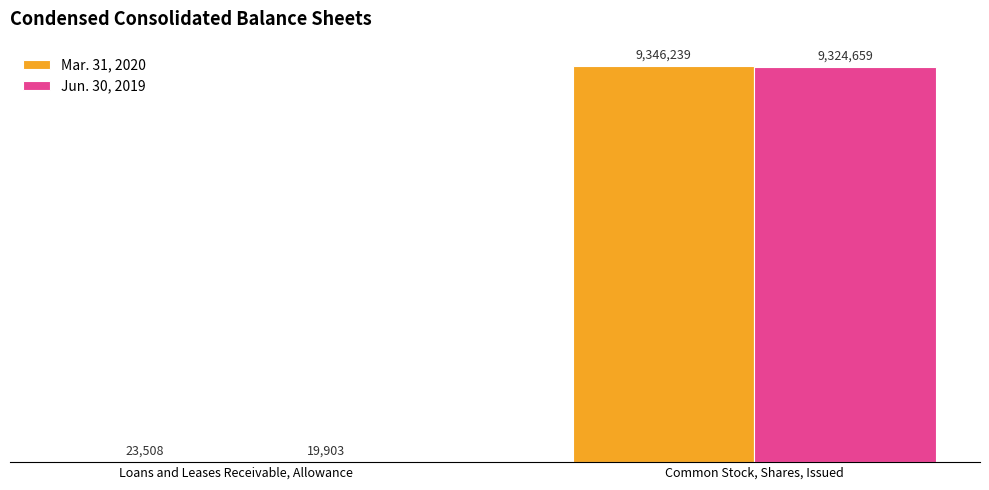

Which series has the largest range (max minus min)?

Mar. 31, 2020